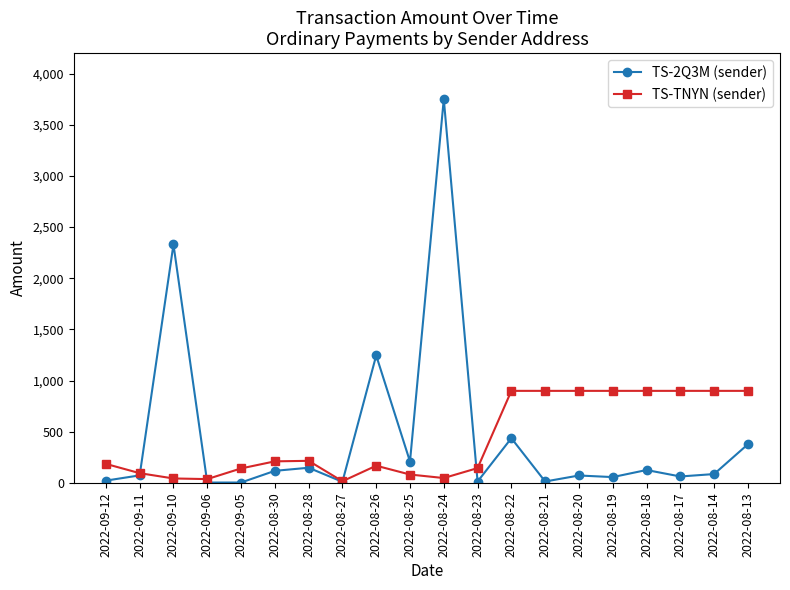

What position from the right is 2022-08-23?

9